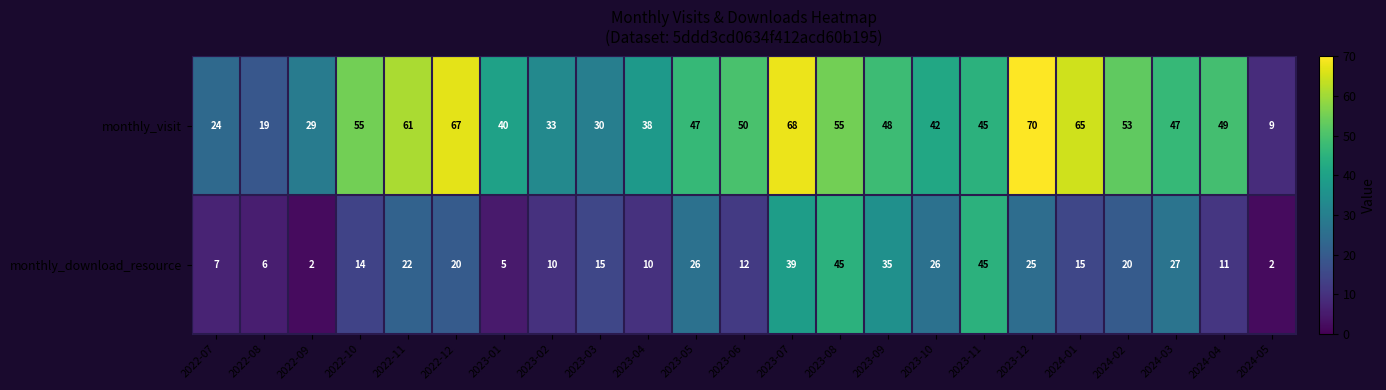

Rank the series by their average value, from highest to lowest.

monthly_visit, monthly_download_resource